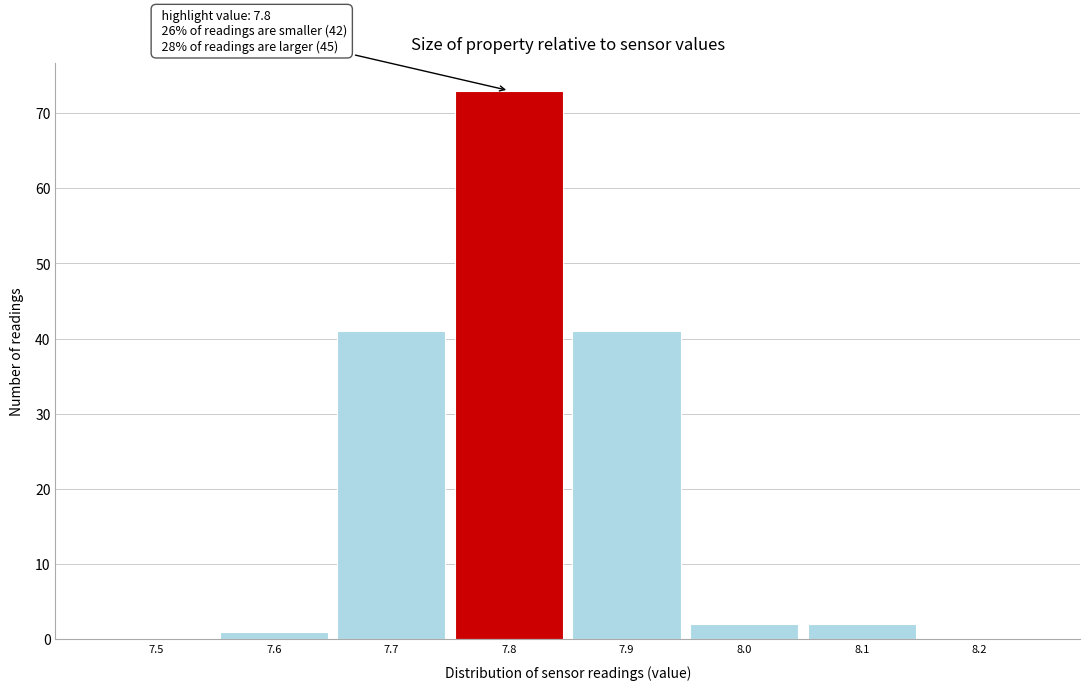

Reading left to right, what are all the values shown in this chart?

7.5=0	7.6=1	7.7=41	7.8=73	7.9=41	8.0=2	8.1=2	8.2=0